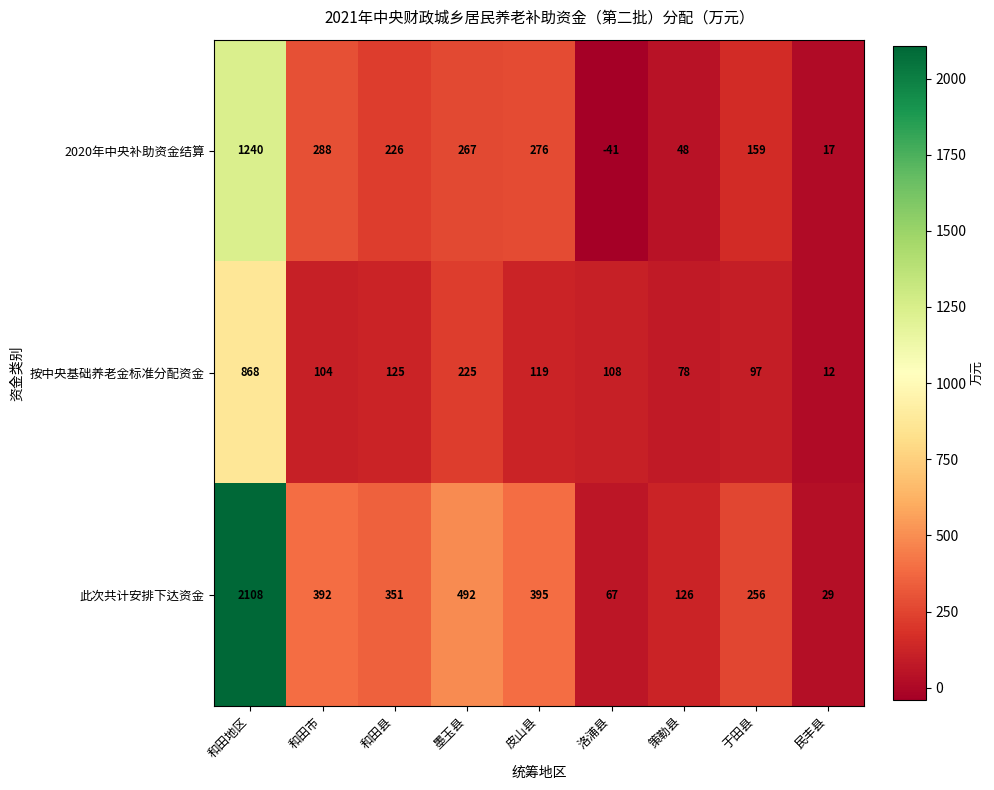

How many series are shown in this chart?

3